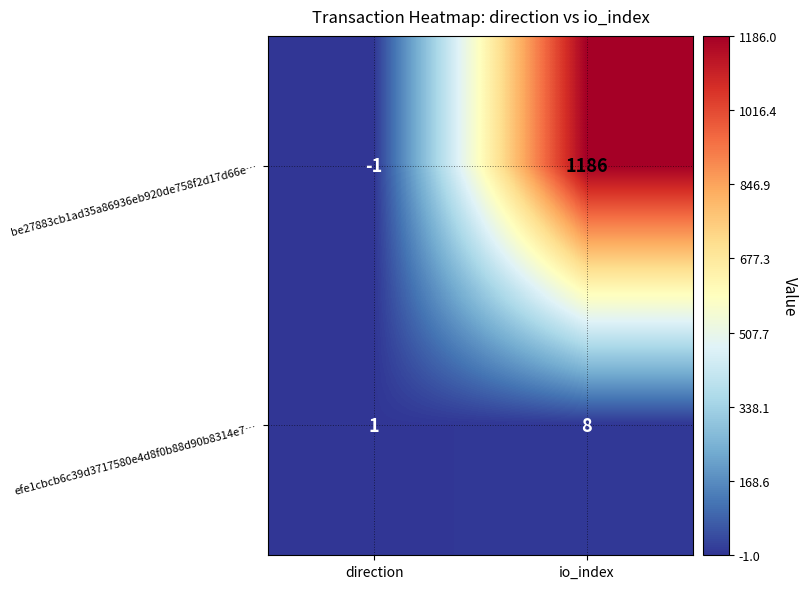

What is the highest value of the efe1cbcb6c39d3717580e4d8f0b88d90b8314e7… series?

8